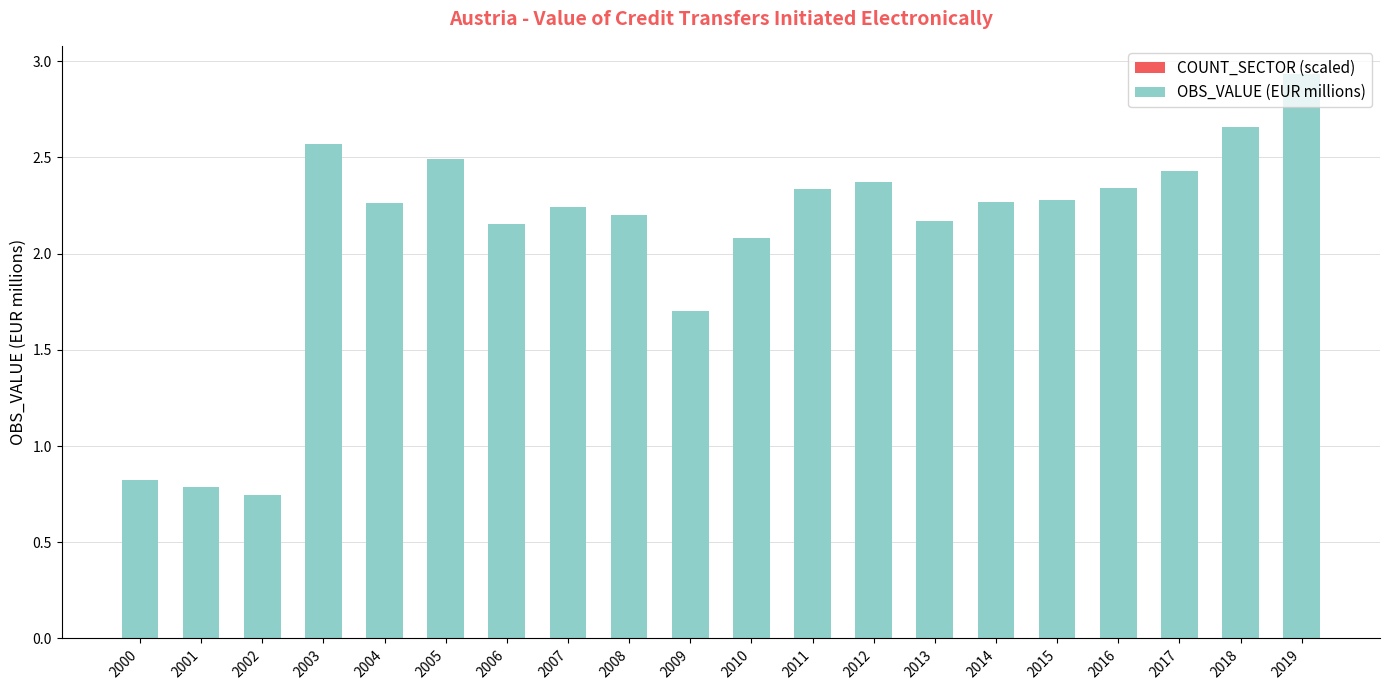

What is the total value across all series at 2004?

2.3